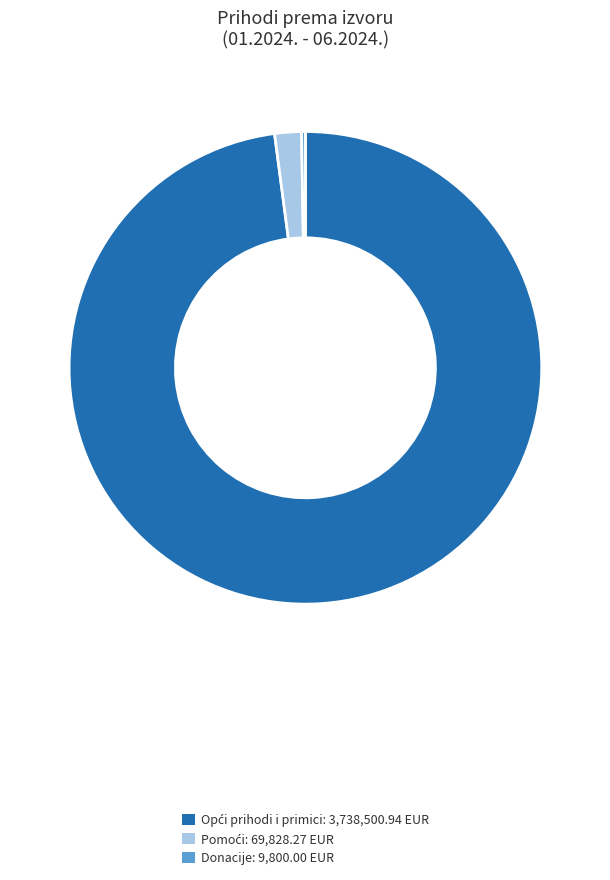

Is there any slice that represents more than half of the pie?

Yes